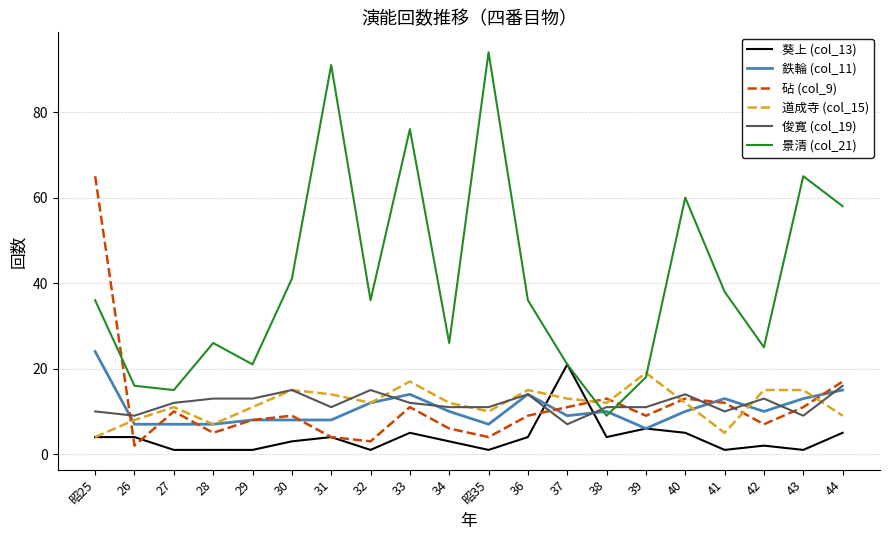

Which series has the widest spread of values?

景清 (col_21)